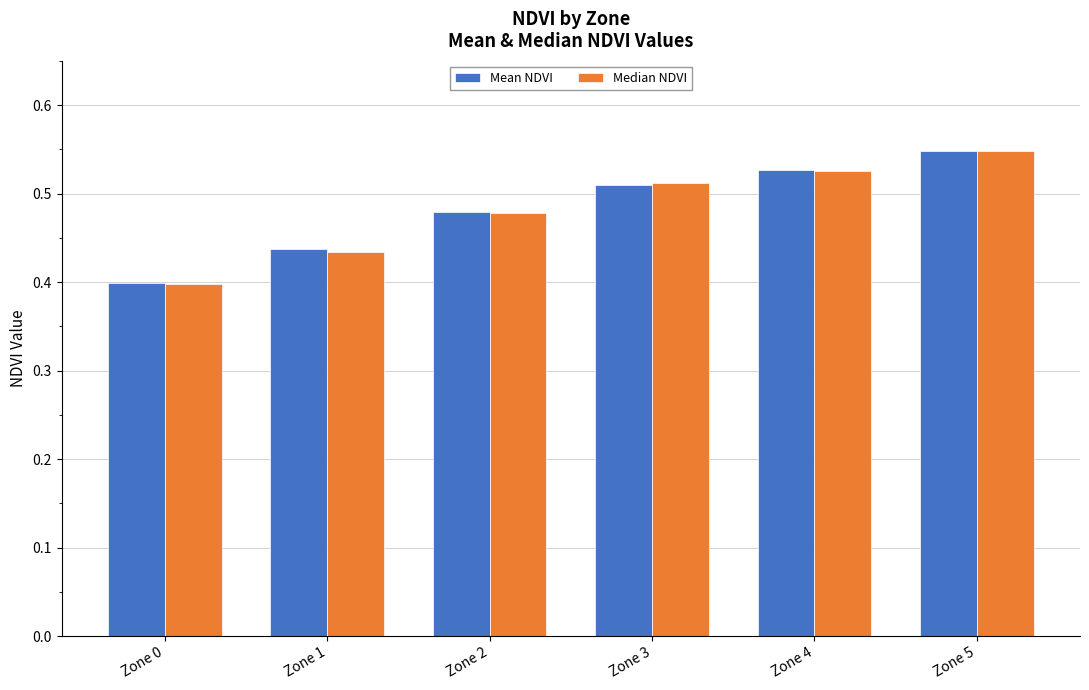

At which label is Mean NDVI closest to 0?

Zone 0